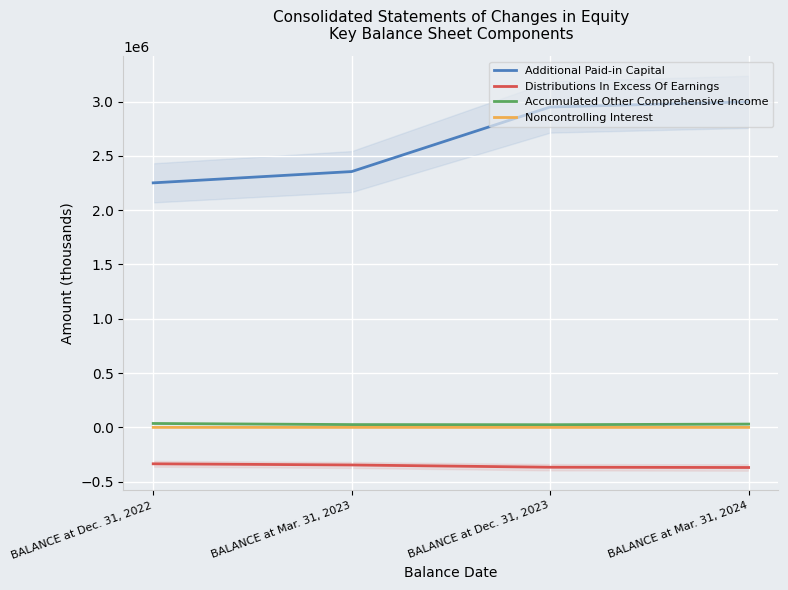

What is the approximate value of Accumulated Other Comprehensive Income at BALANCE at Mar. 31, 2023, to the nearest 100?

26100